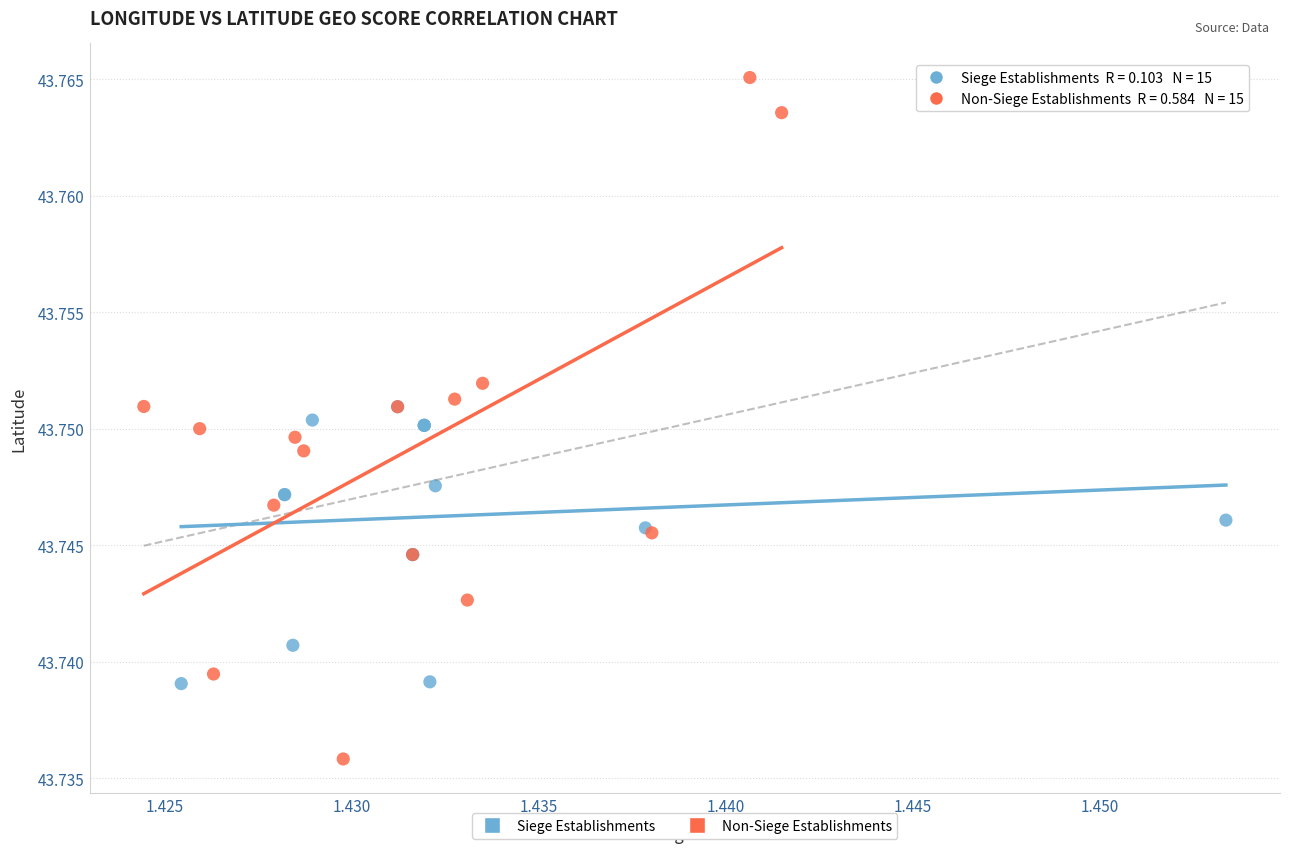

Which series reaches the maximum Y coordinate?

Non-Siege Establishments